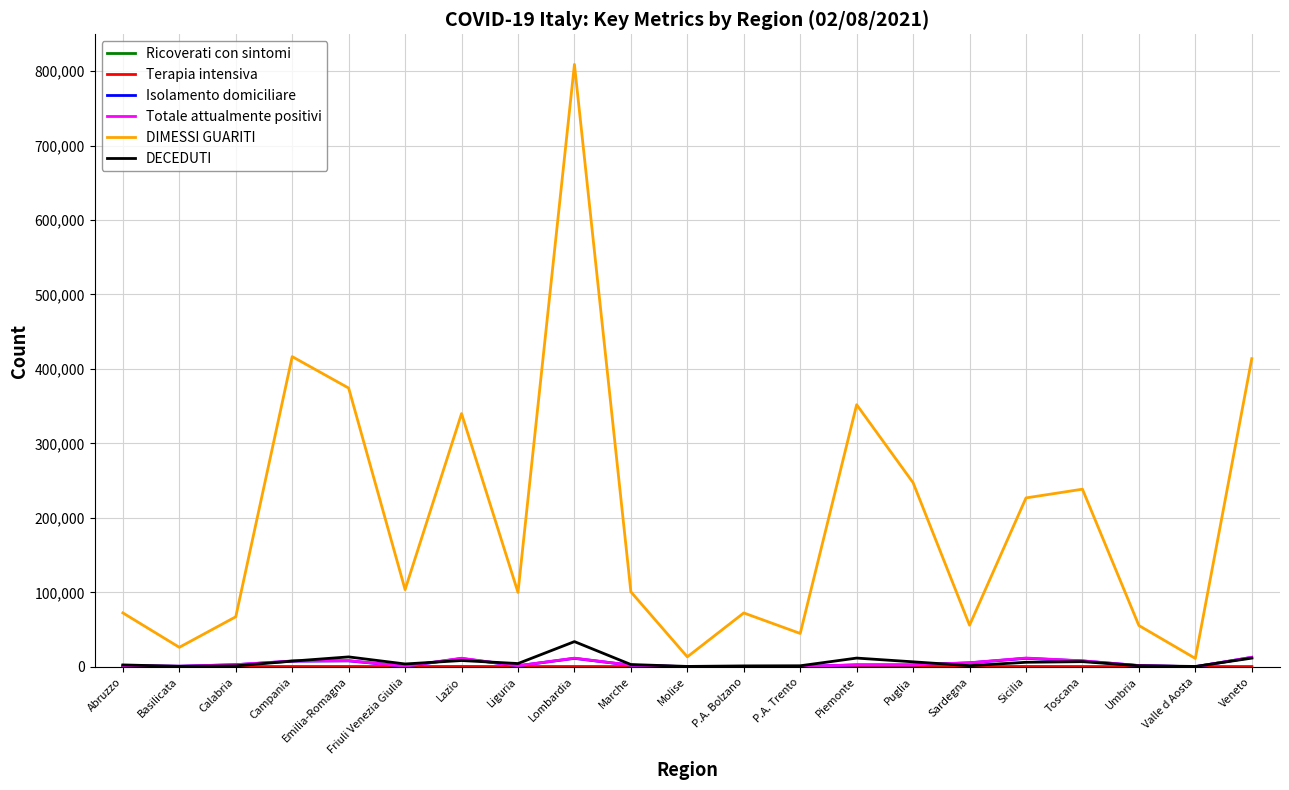

The DECEDUTI series shows 1184 at P.A. Bolzano. True or false?

True